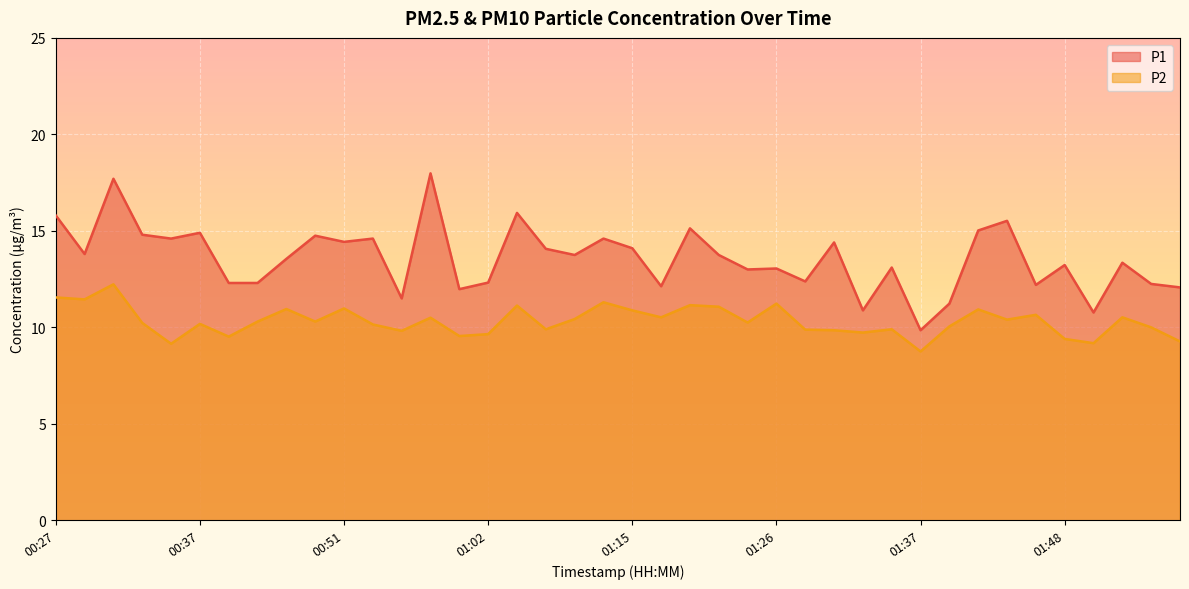

What is the difference between the highest and lowest values at 00:39?

2.8